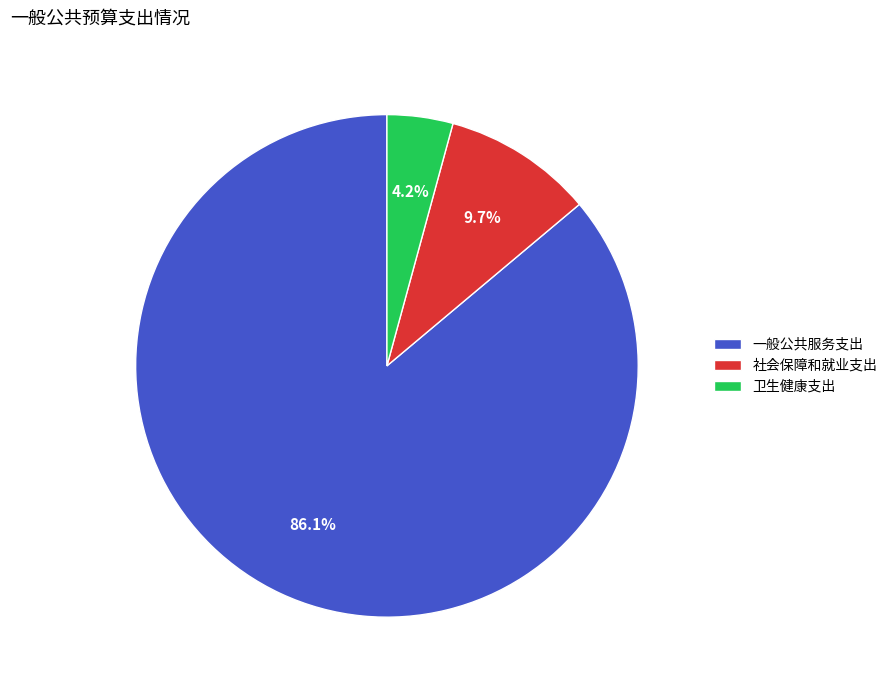

Combined, do 社会保障和就业支出 and 一般公共服务支出 account for over 50%?

Yes